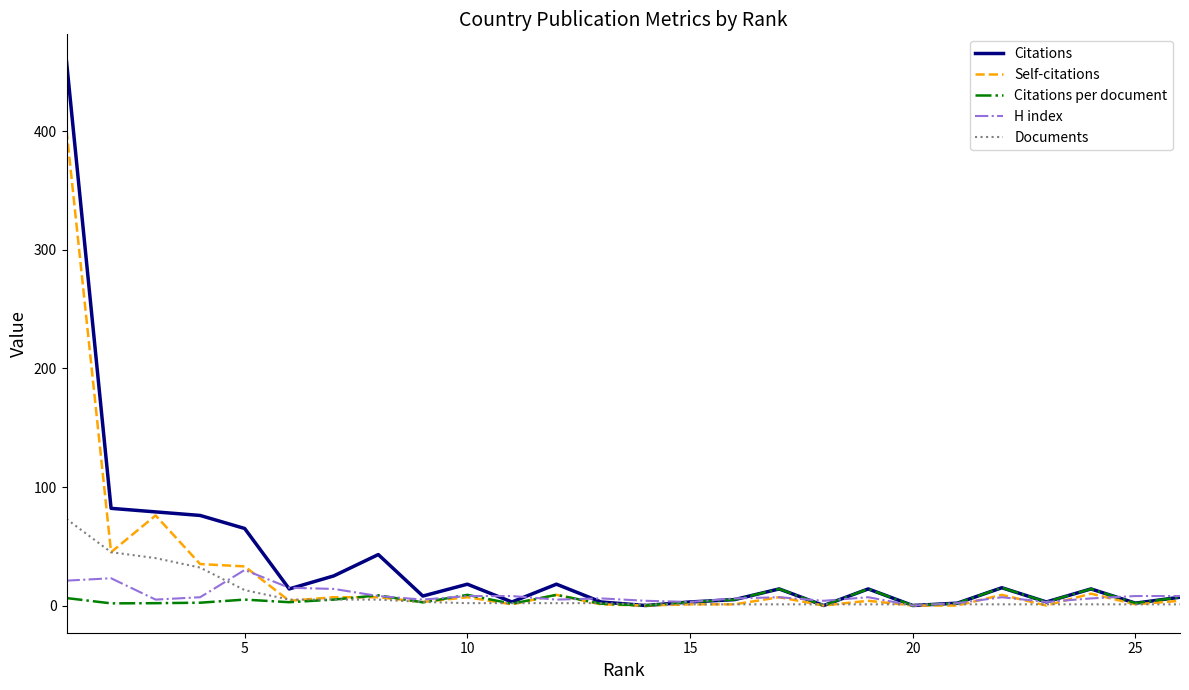

Which series has the largest range (max minus min)?

Citations